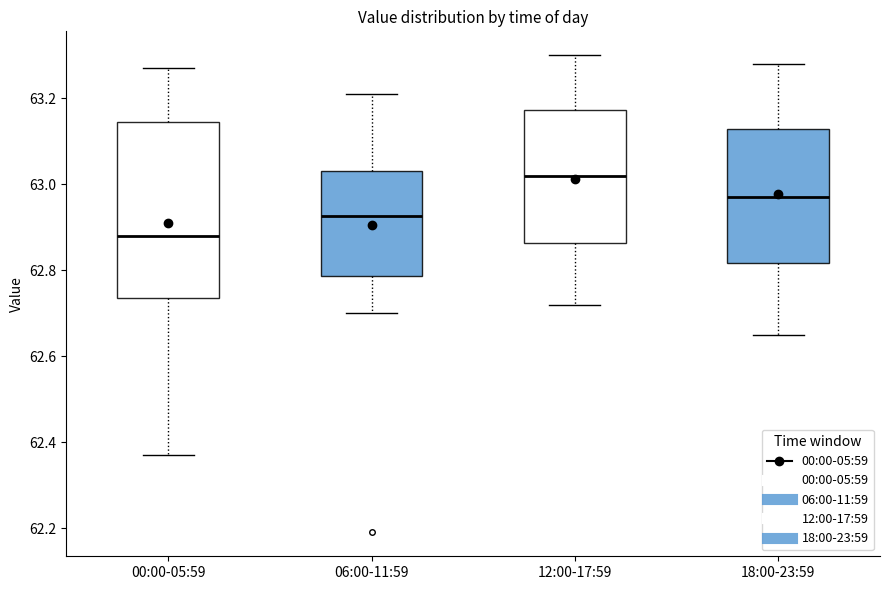

Where is the lower edge of the box for 06:00-11:59 on the y-axis? The values are not printed on the chart, so give them approximately, as read against the axis.

62.78